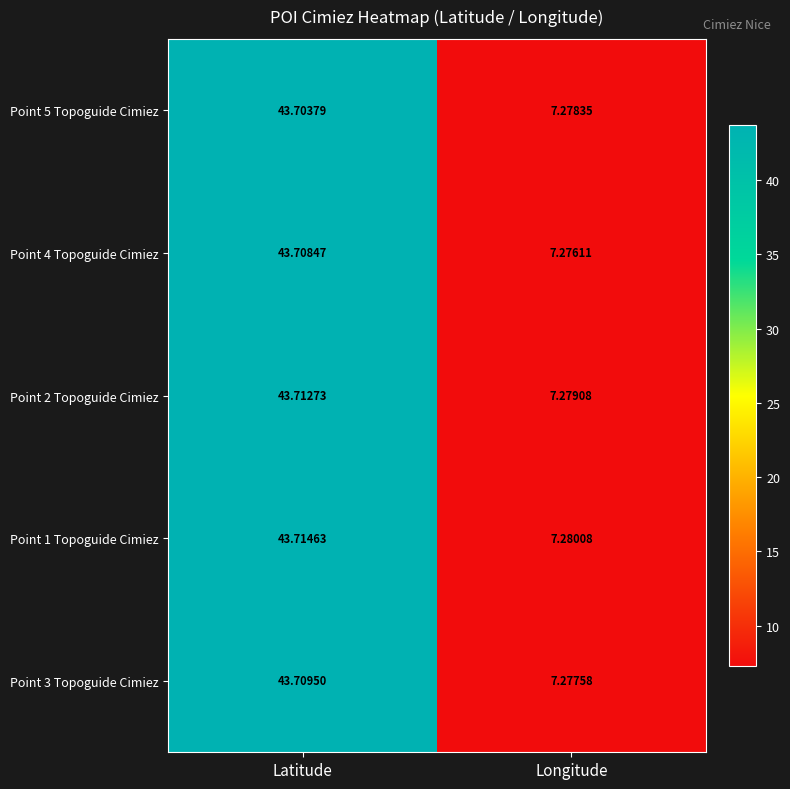

At which category does the chart reach its minimum across all series?

Longitude